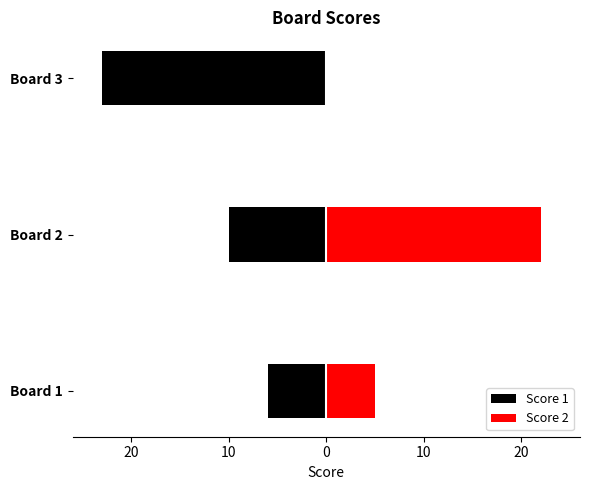

Between Board 1 and Board 3, which series saw the biggest shift?

Score 1